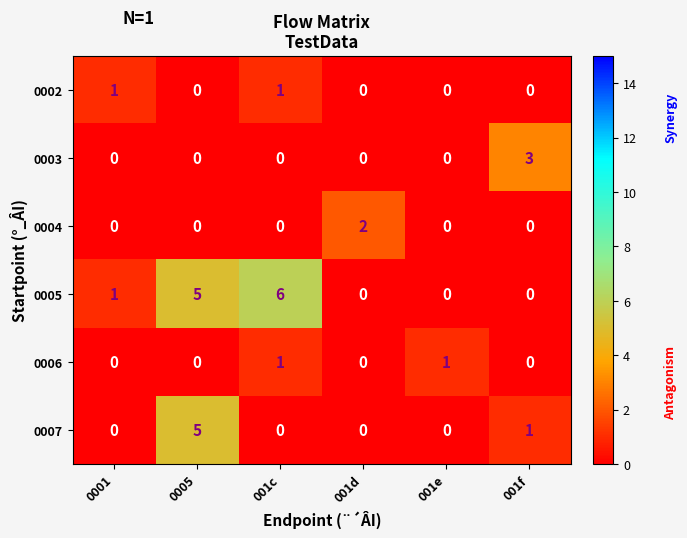

What is the sum of the 0007 values at 001c and 0005?

5